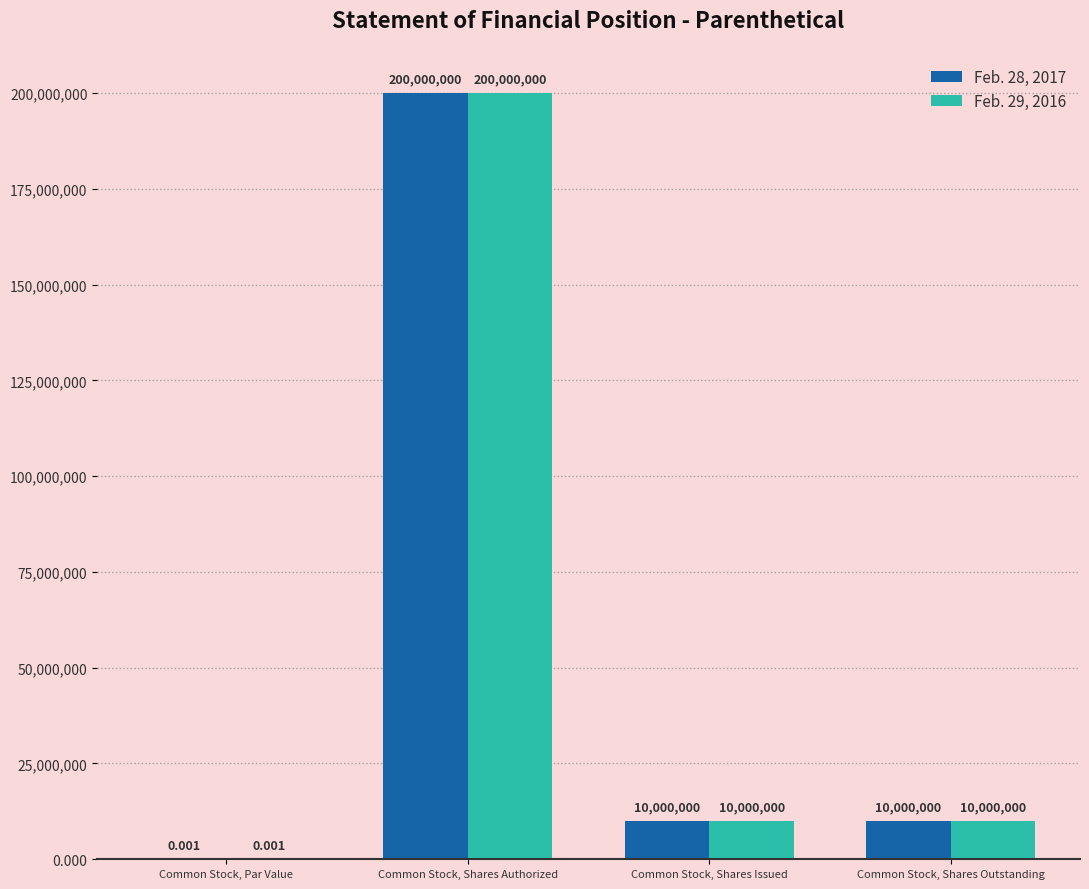

How many groups of bars are there?

4